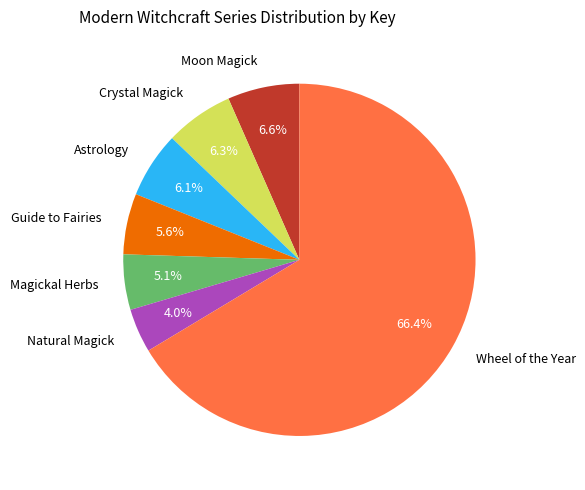

To the nearest percent, what portion does Astrology represent?

6%